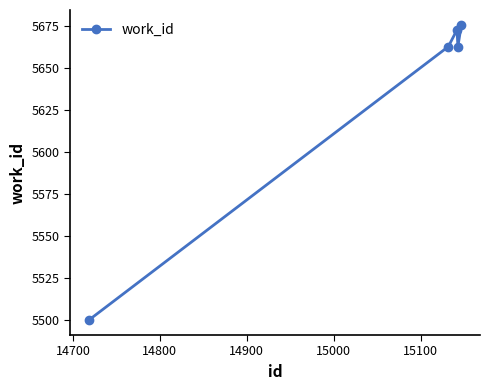

What is the value of the 2nd point from the left?

5663